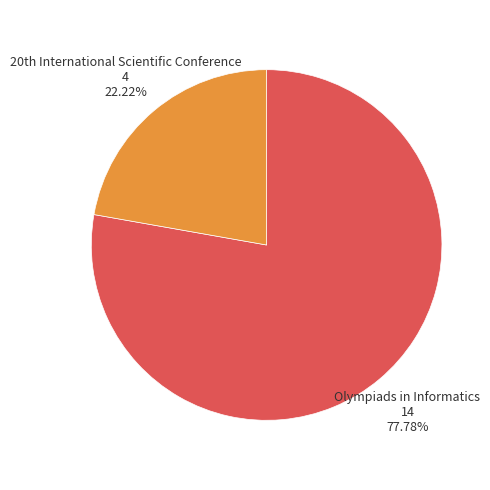

How many slices are in this pie chart?

2